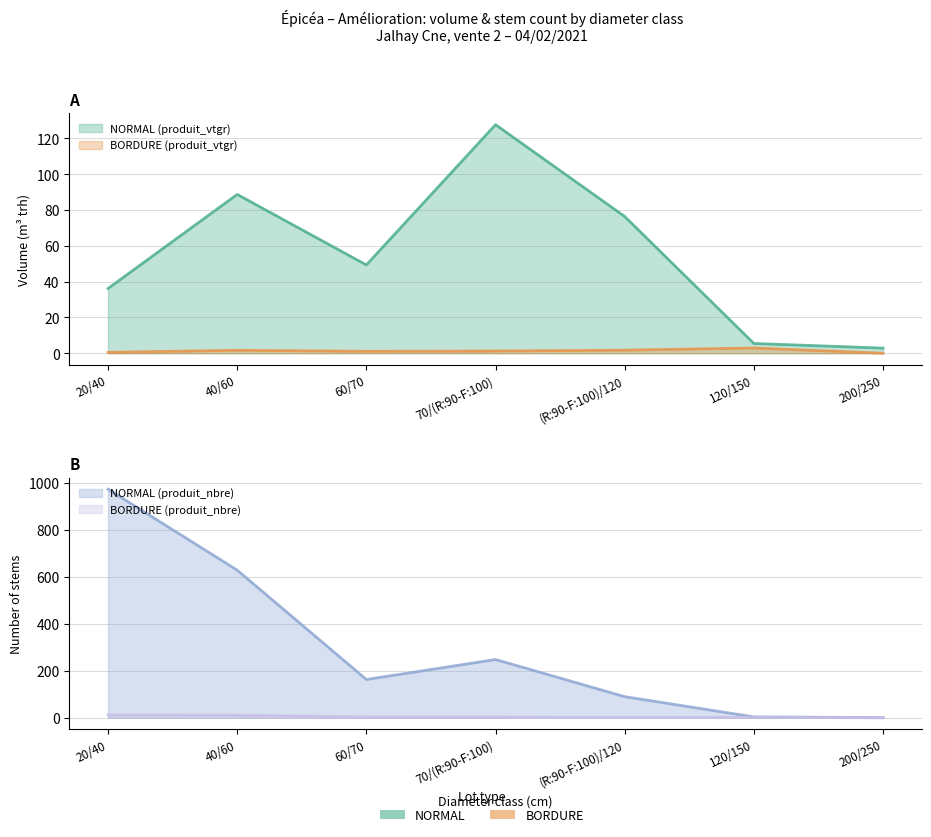

Reading left to right, extract all data points from this chart.

BORDURE produit_vtgr: 0.5	1.7	1.1	1.2	1.7	3.0	0.0
NORMAL produit_vtgr: 36.2	88.7	49.3	127.7	76.4	5.5	2.9